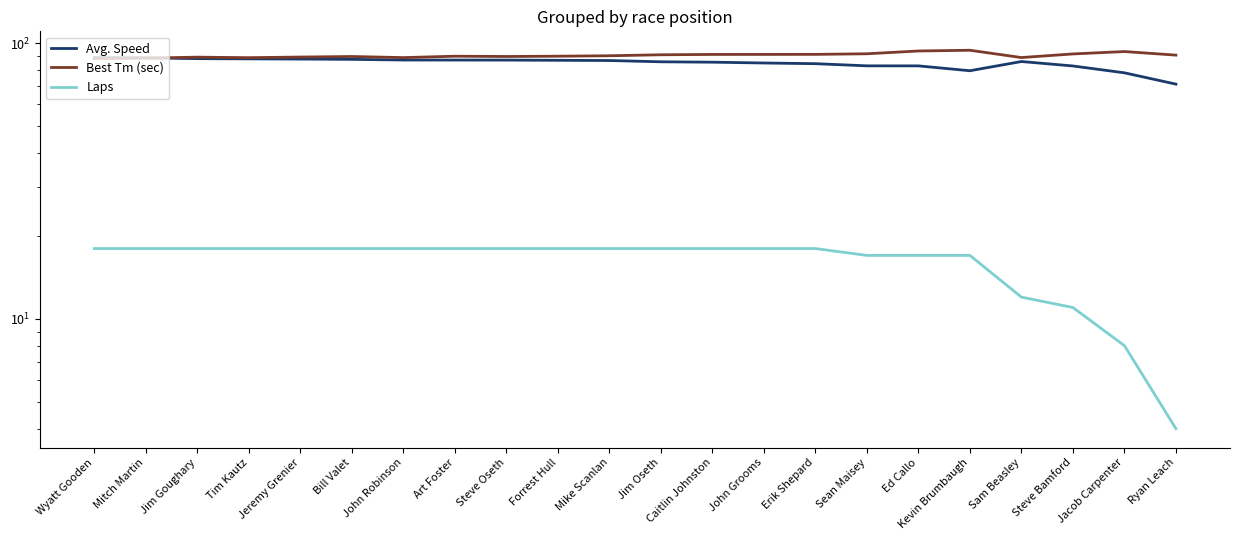

How many series are shown in this chart?

3